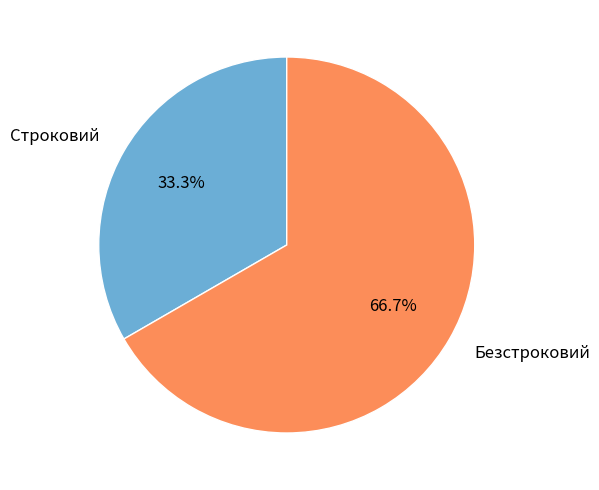

Which has a higher value, Безстроковий or Строковий?

Безстроковий